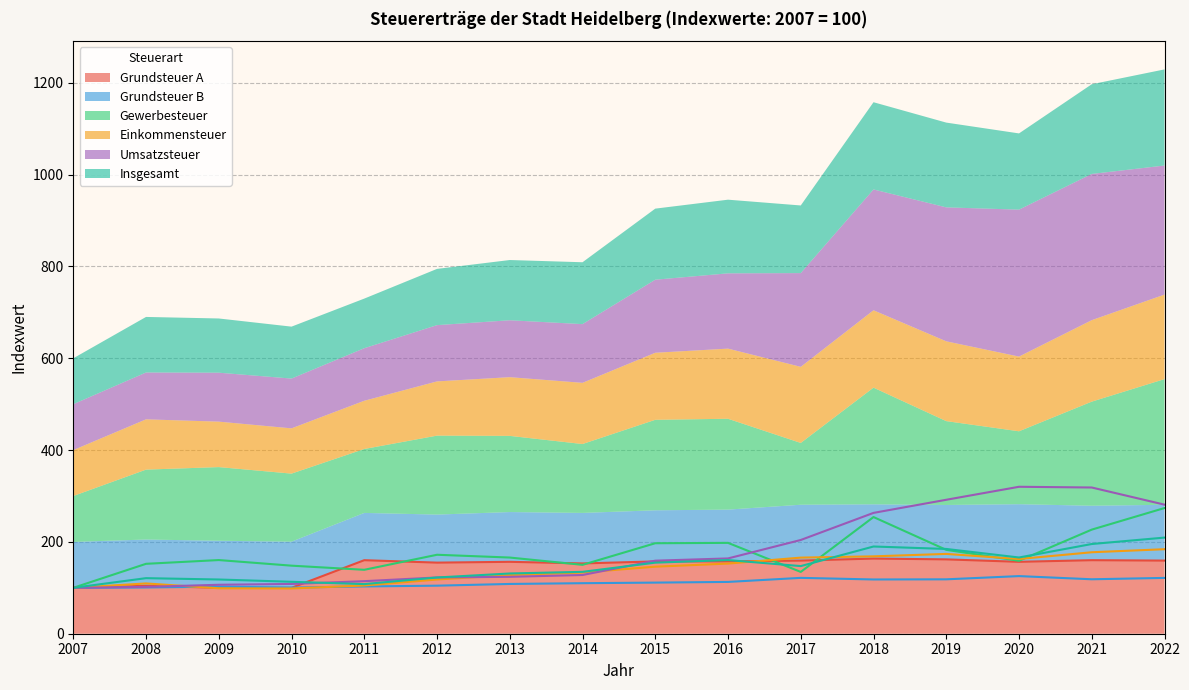

At how many categories does at least one series exceed 300?

2